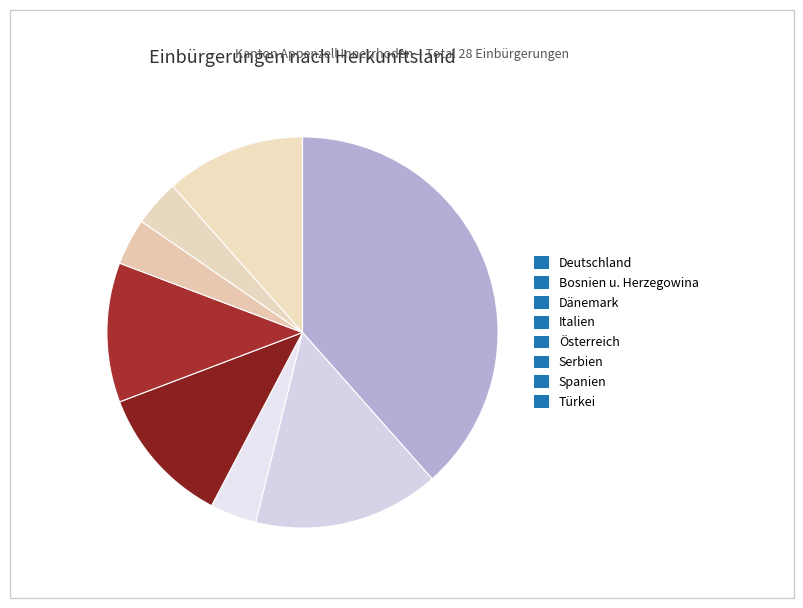

What is the ratio of the value at Deutschland to the value at Bosnien u. Herzegowina?

2.5